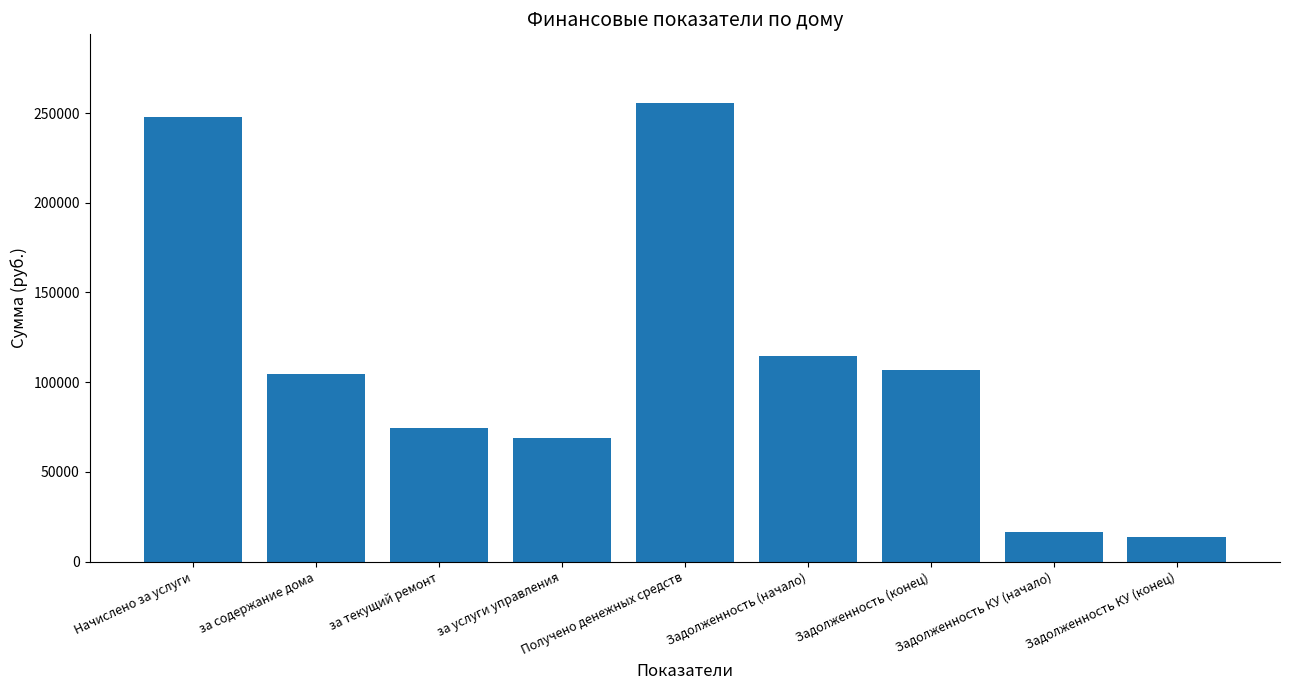

The chart shows a value of 114606.1 at Задолженность (начало). True or false?

True